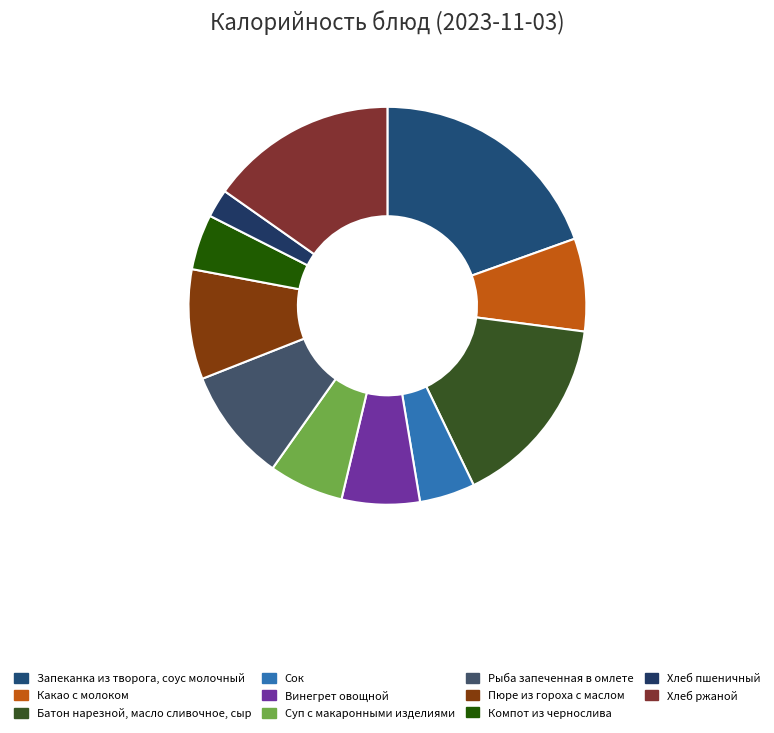

How many slices are in this pie chart?

11